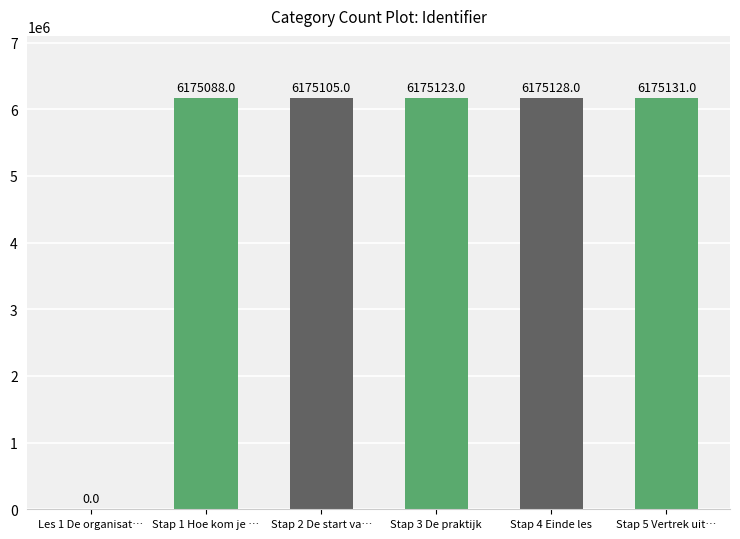

The value at Stap 5 Vertrek uit… is 2946123. True or false?

False